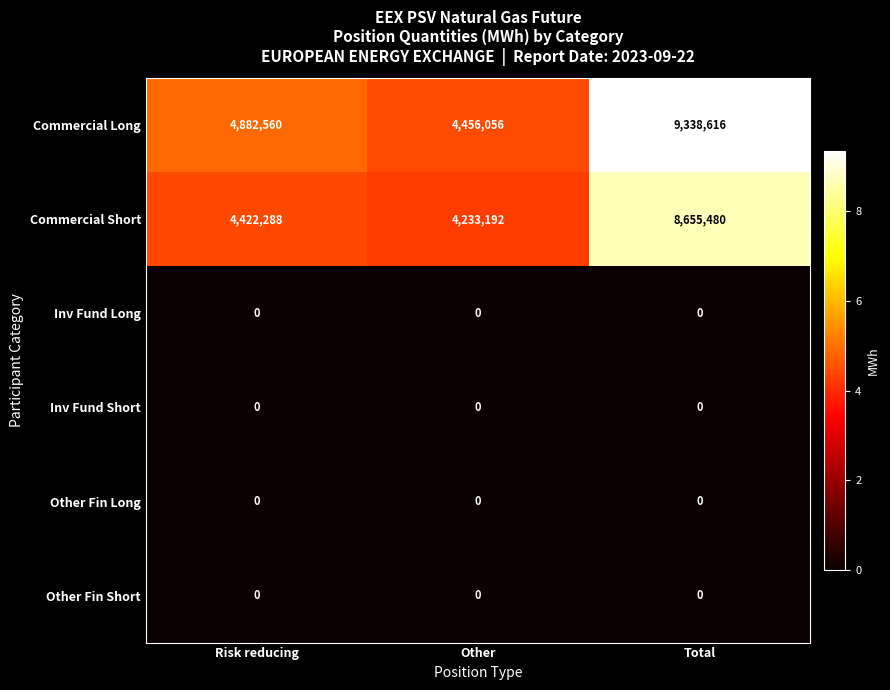

Count the number of categories in the chart.

3